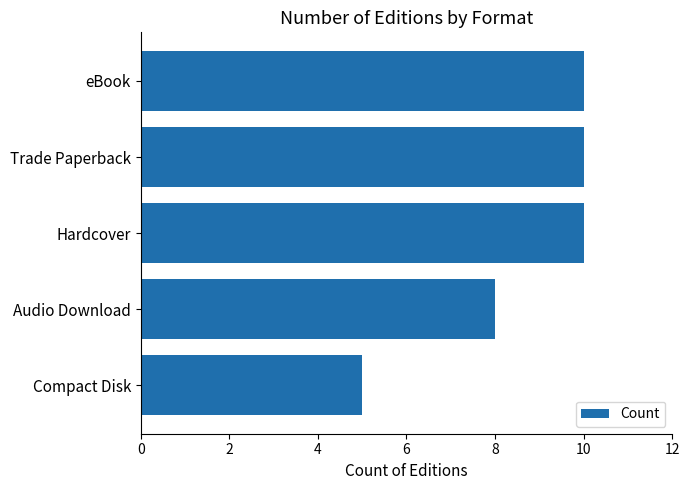

Where is the data nearest to the value 7?

Audio Download